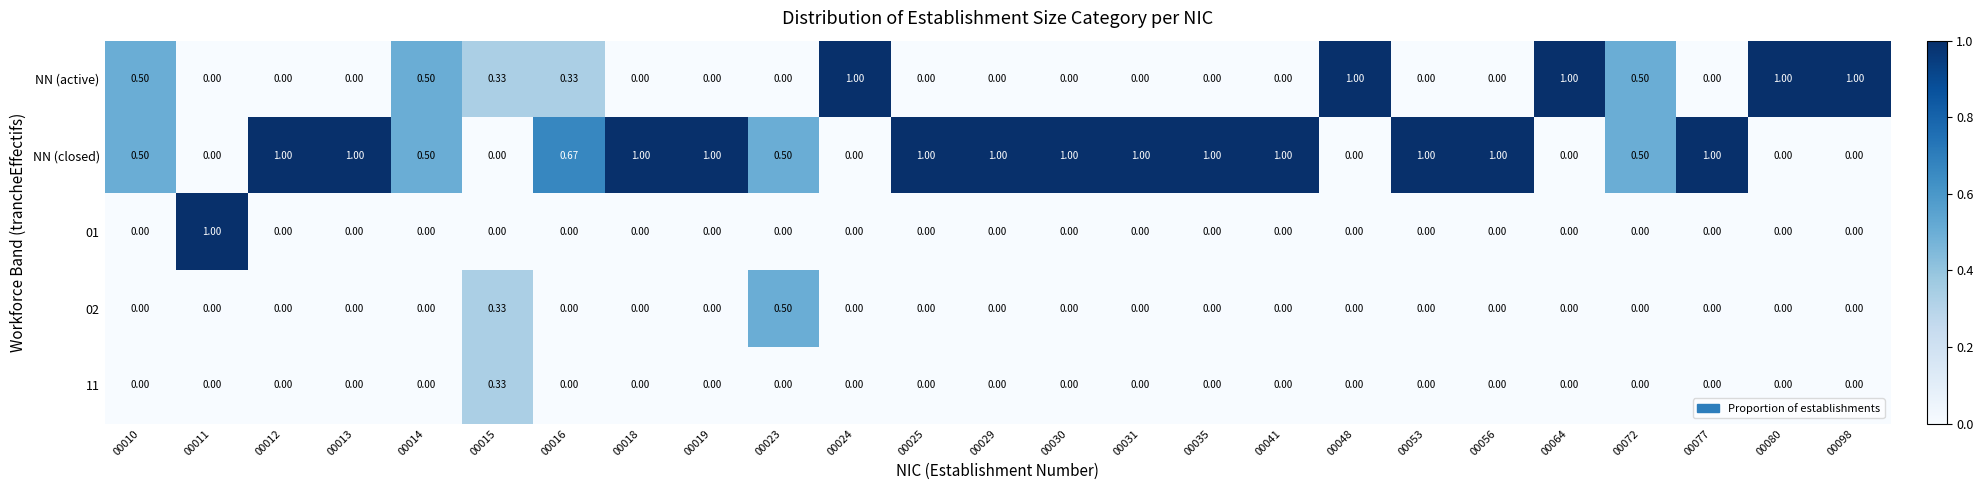

Between 00015 and 00030, which series saw the biggest shift?

NN (closed)